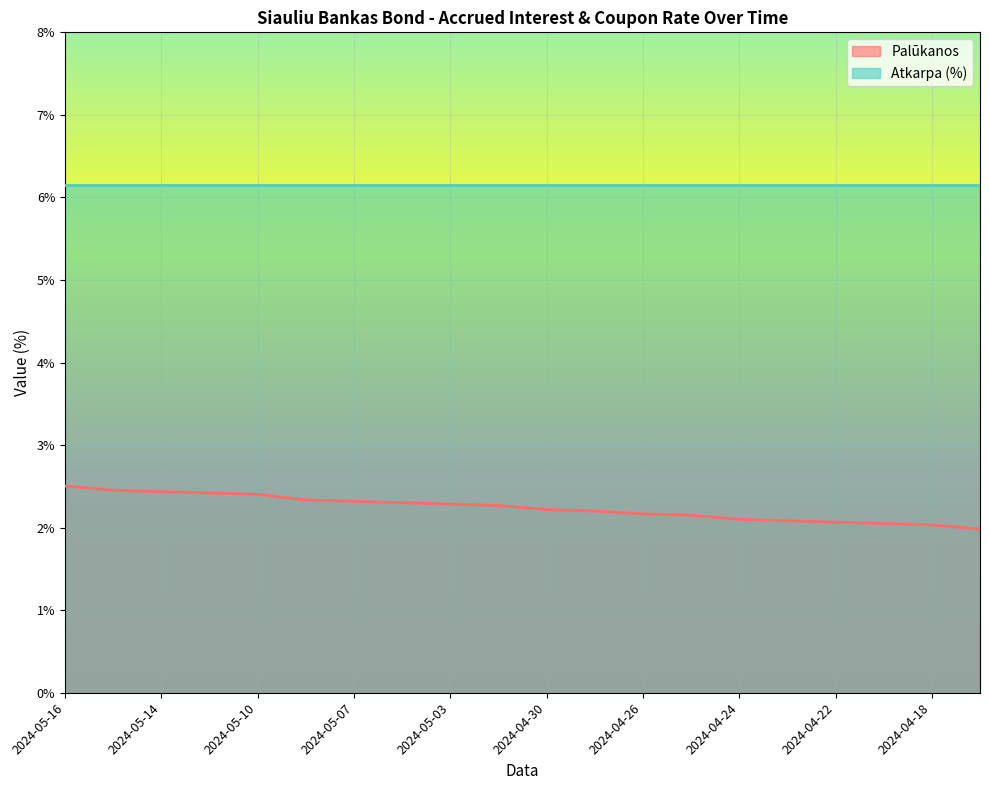

The value at 2024-04-26 is 1.4. True or false?

False